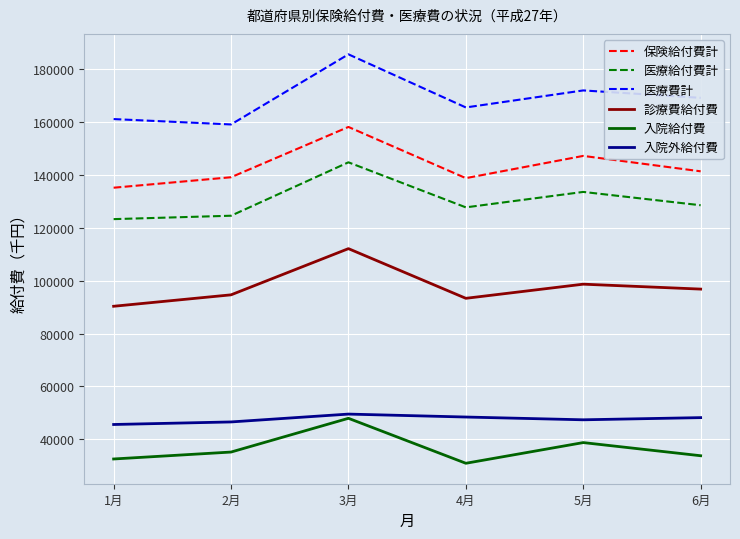

What is the highest value of the 診療費給付費 series?

112118.1